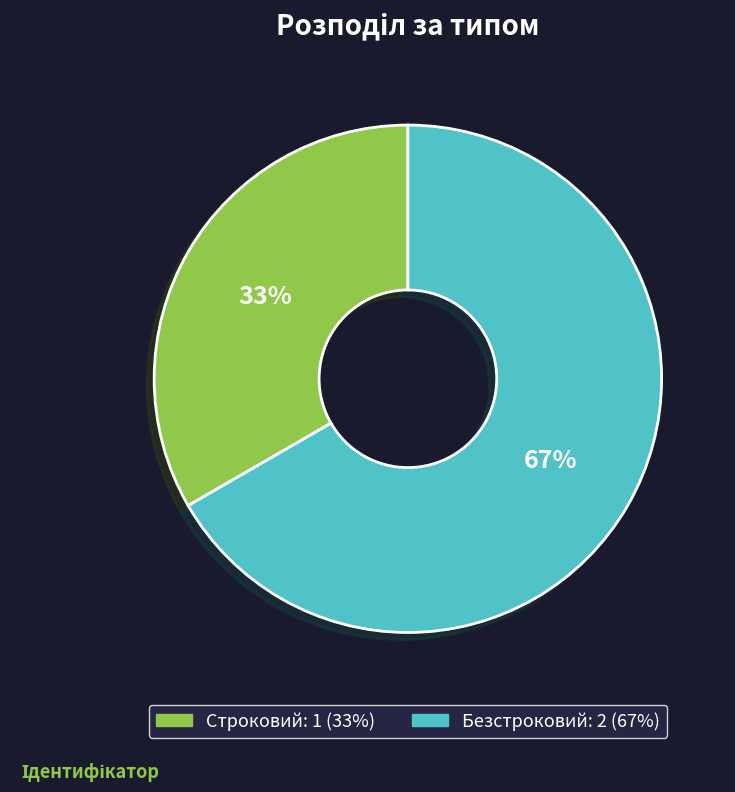

Approximately how many times larger is the value at Строковий compared to Безстроковий?

0.5